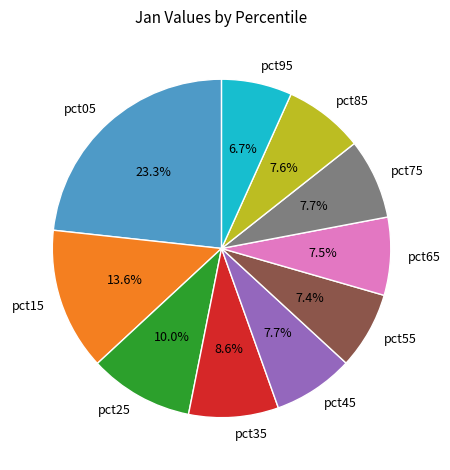

True or false: pct45 accounts for 8% of the total.

True